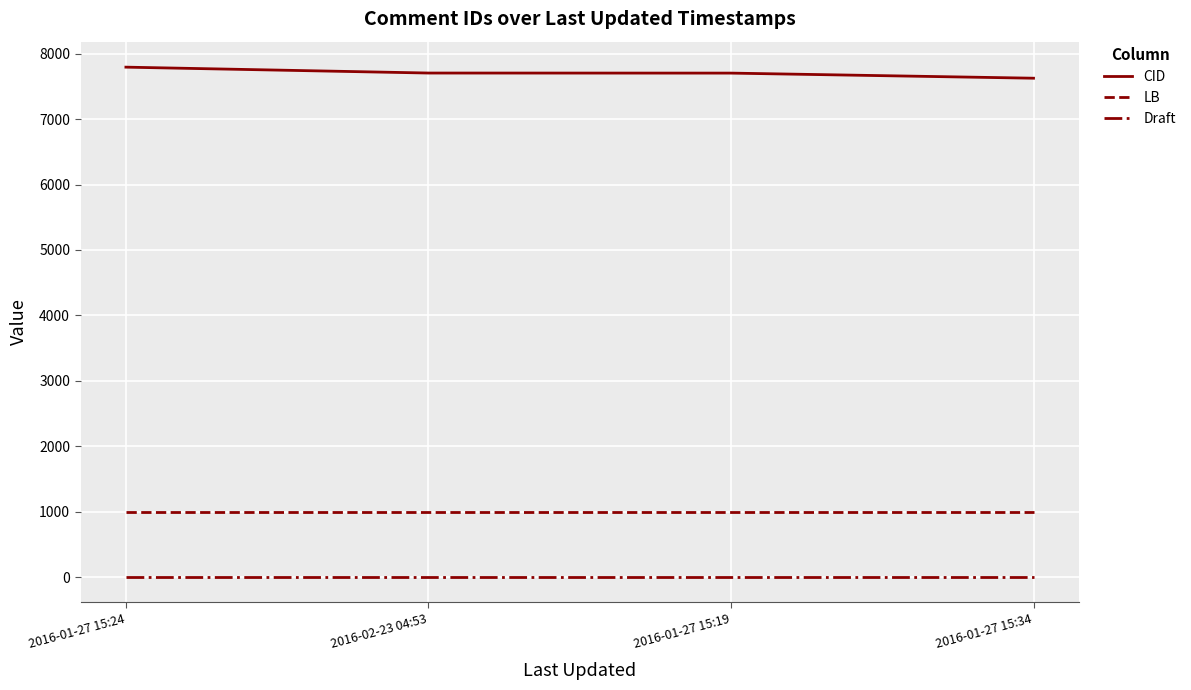

Which category has the highest value in the CID series?

2016-01-27 15:24